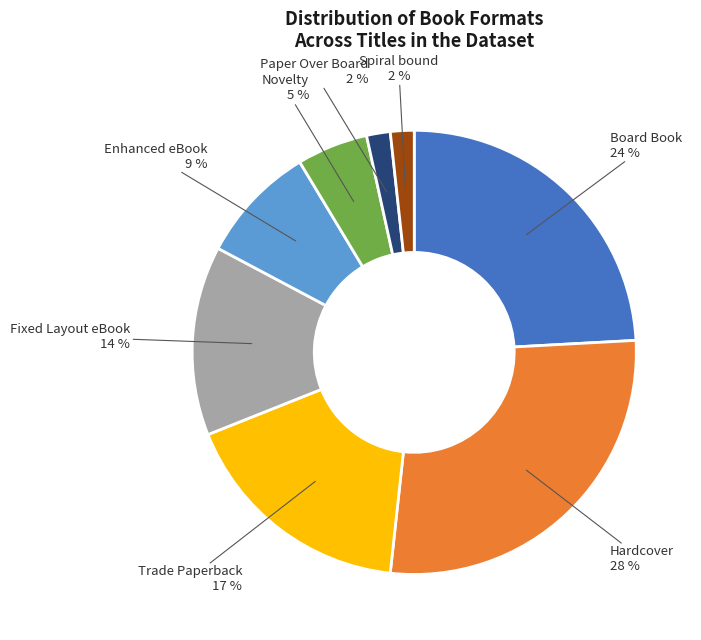

Is there a majority slice in this chart?

No